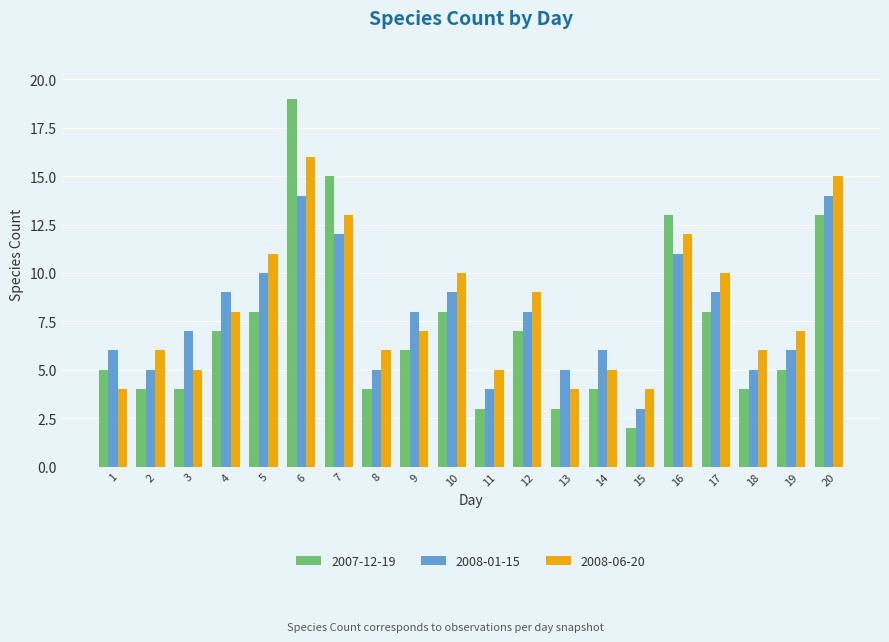

Is the value of 2007-12-19 at 11 greater than the value of 2008-01-15 at 5?

No